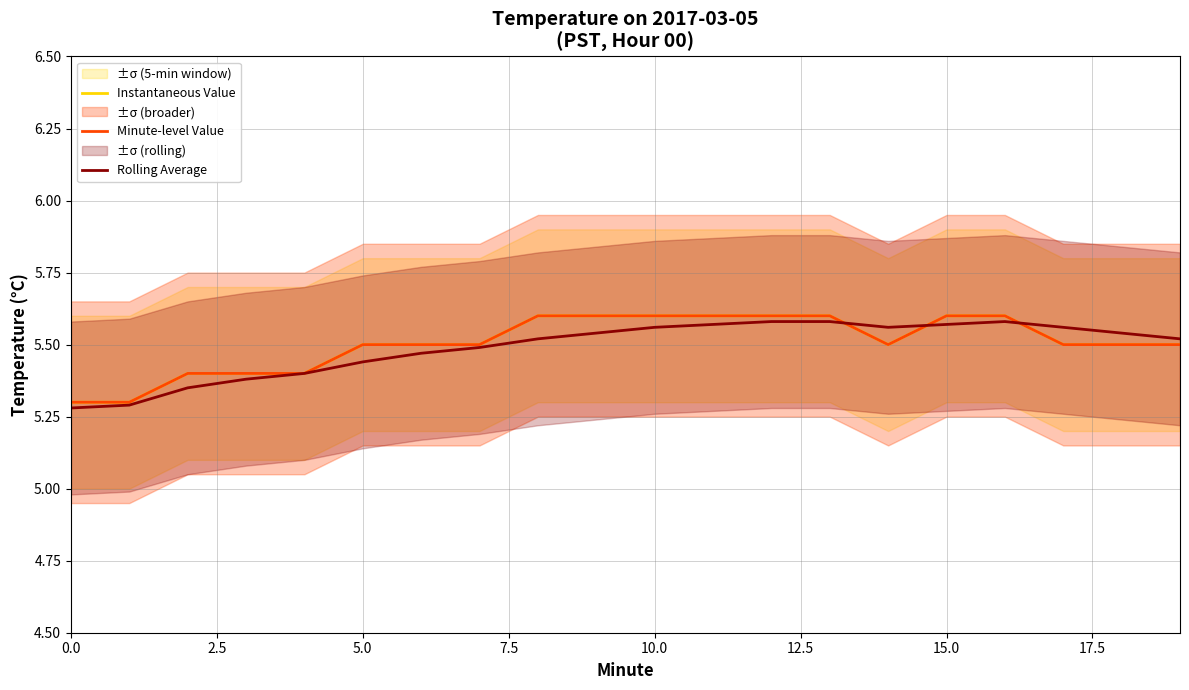

How many series are shown in this chart?

3